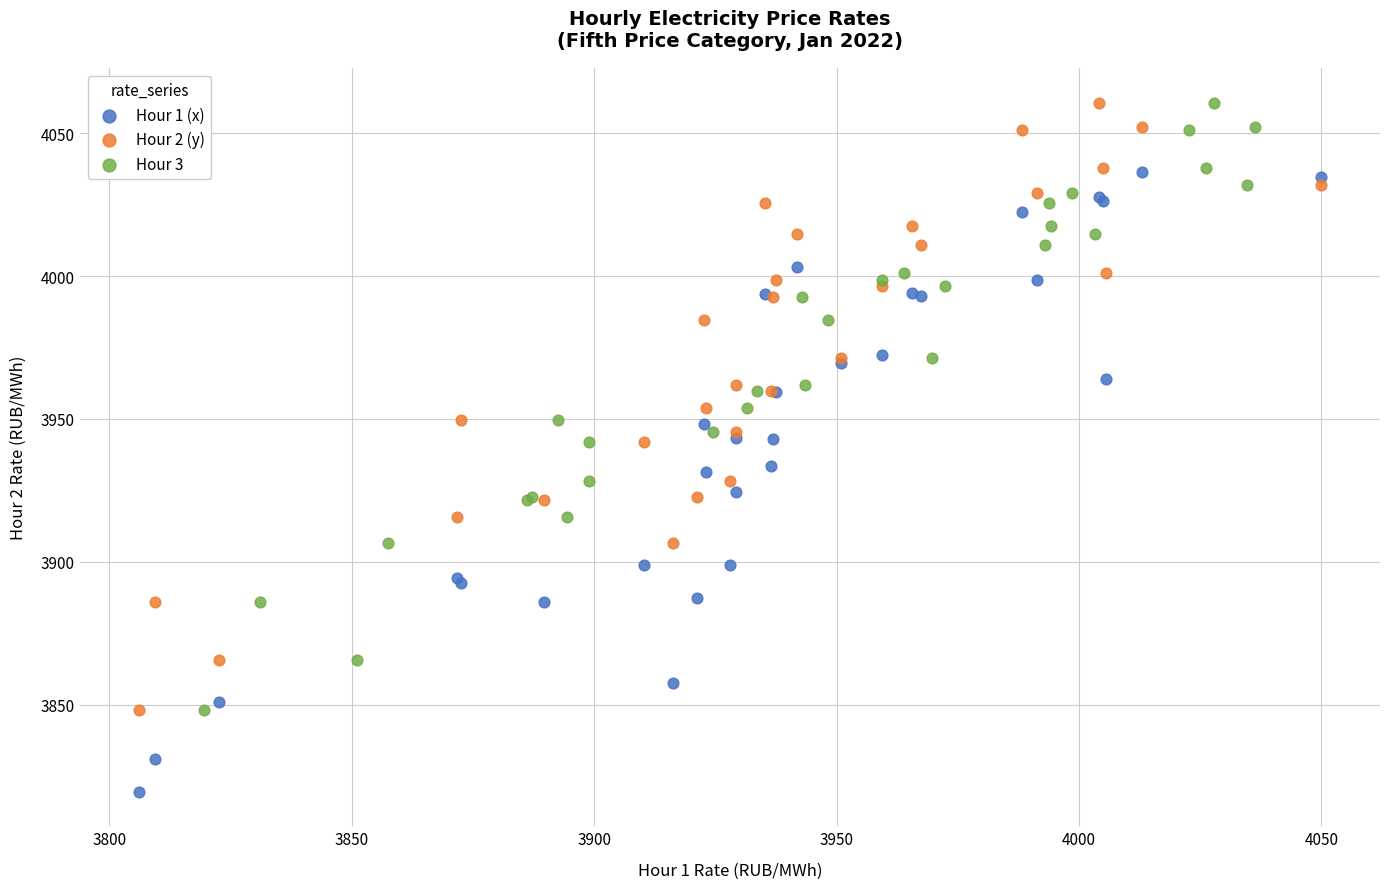

Which series has the widest spread of Y values?

Hour 1 (x)